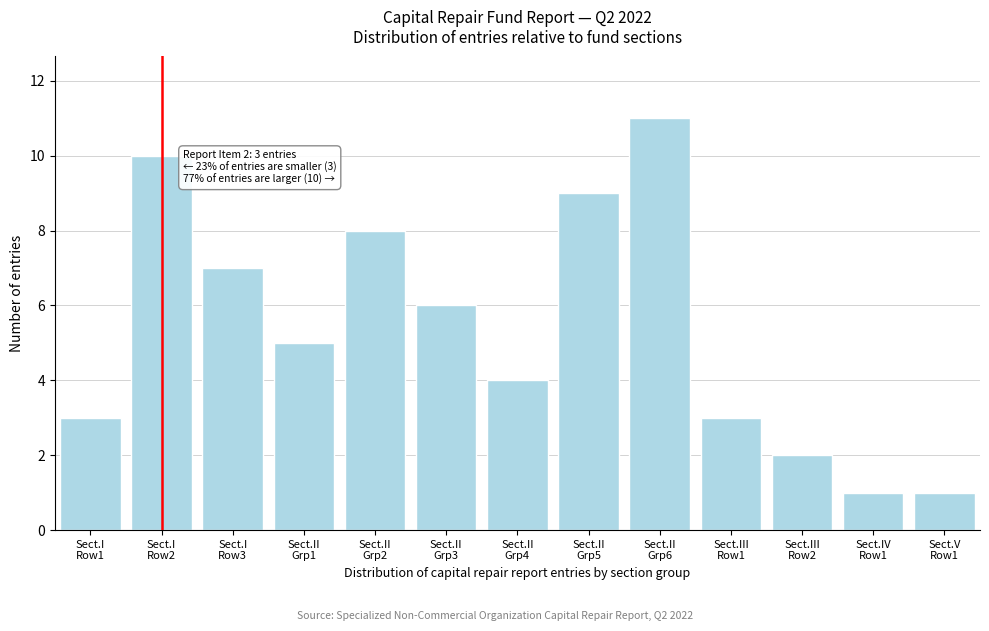

Reading right to left, what are all the values shown in this chart?

1	1	2	3	11	9	4	6	8	5	7	10	3